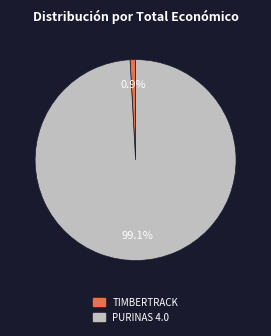

True or false: TIMBERTRACK accounts for 1% of the total.

True